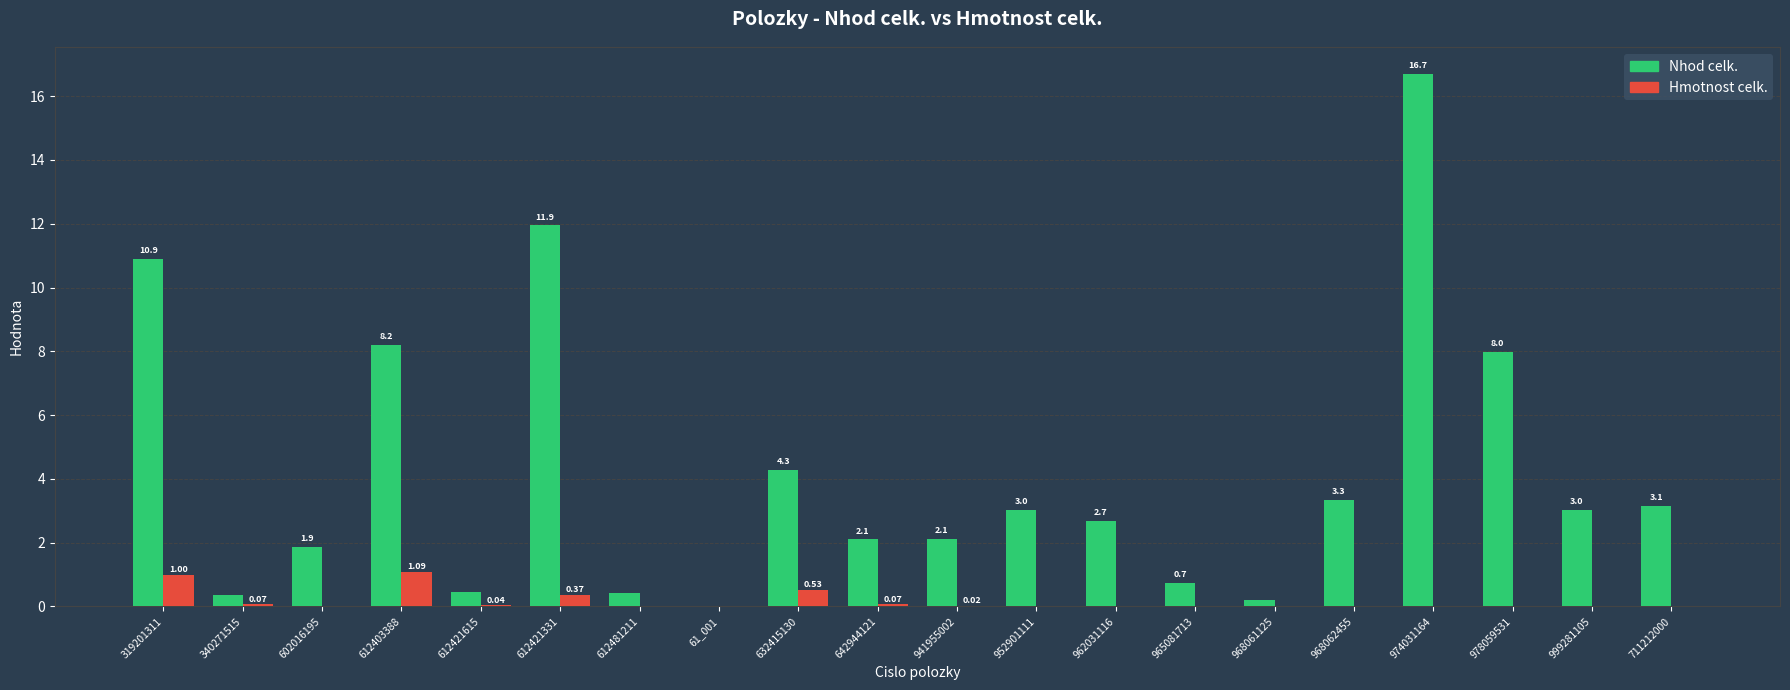

Is the value of Hmotnost celk. at 612421615 greater than the value of Nhod celk. at 965081713?

No